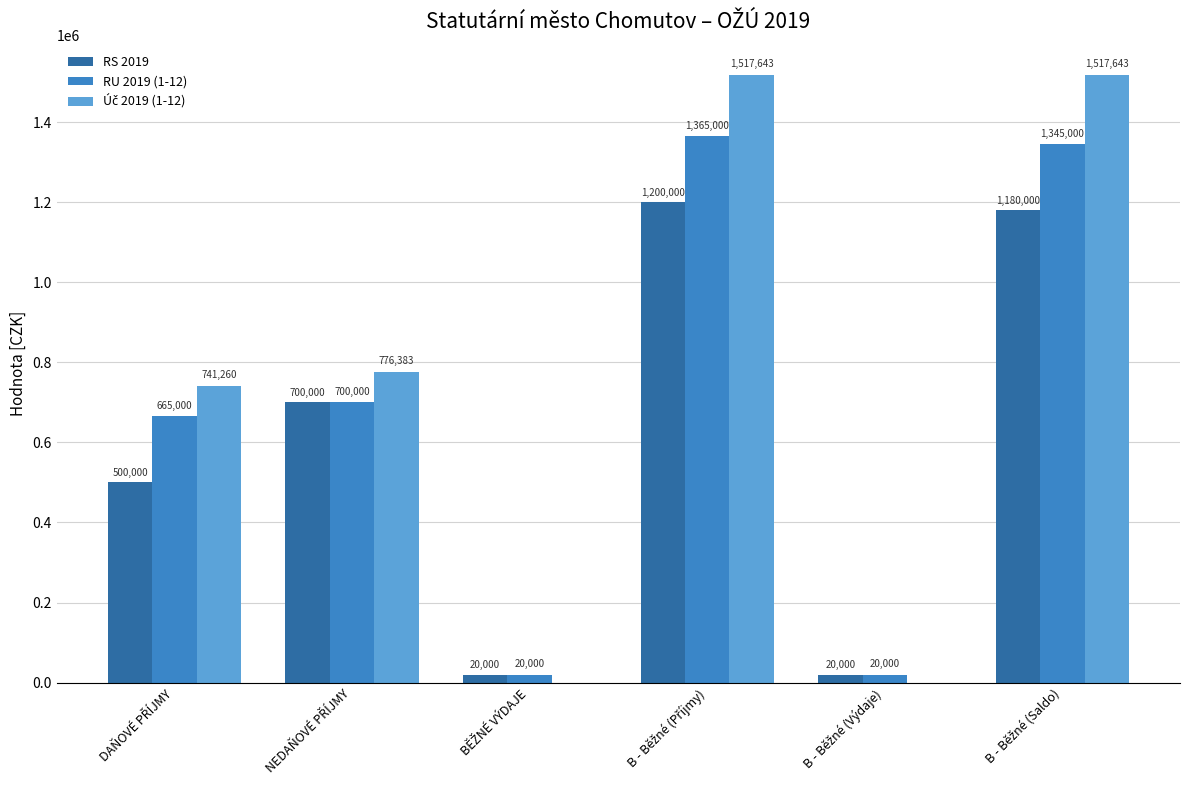

Reading right to left, extract all data points from this chart.

RS 2019: 1180000.0	20000.0	1200000.0	20000.0	700000.0	500000.0
RU 2019 (1-12): 1345000.0	20000.0	1365000.0	20000.0	700000.0	665000.0
Úč 2019 (1-12): 1517642.6	0.0	1517642.6	0.0	776382.6	741260.0